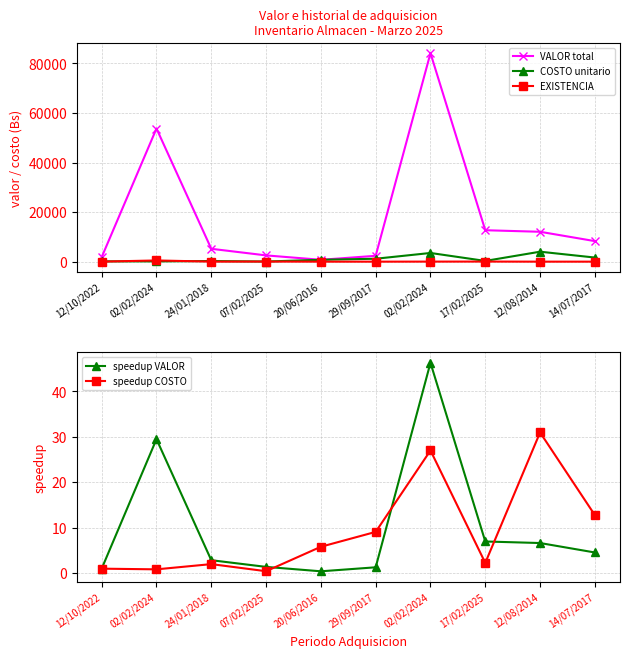

What are all the series names shown in the legend?

VALOR total, COSTO unitario, EXISTENCIA, speedup VALOR, speedup COSTO